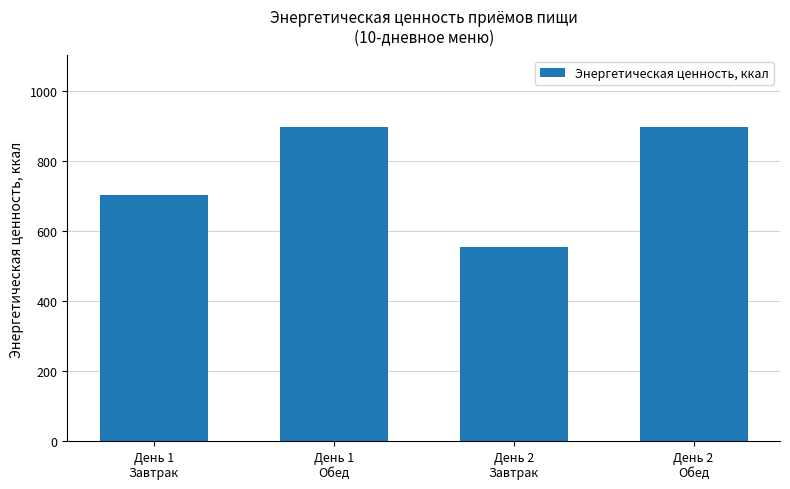

What is the minimum value shown in the chart?

553.5